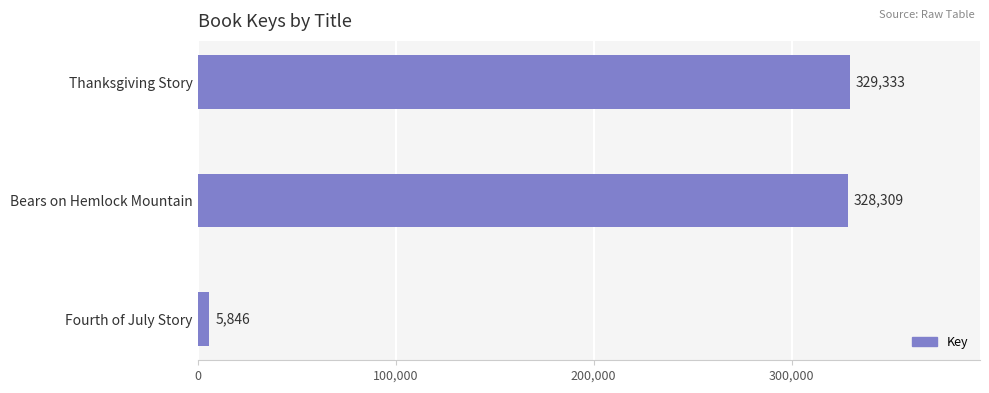

True or false: the data shows 329333 at Thanksgiving Story.

True